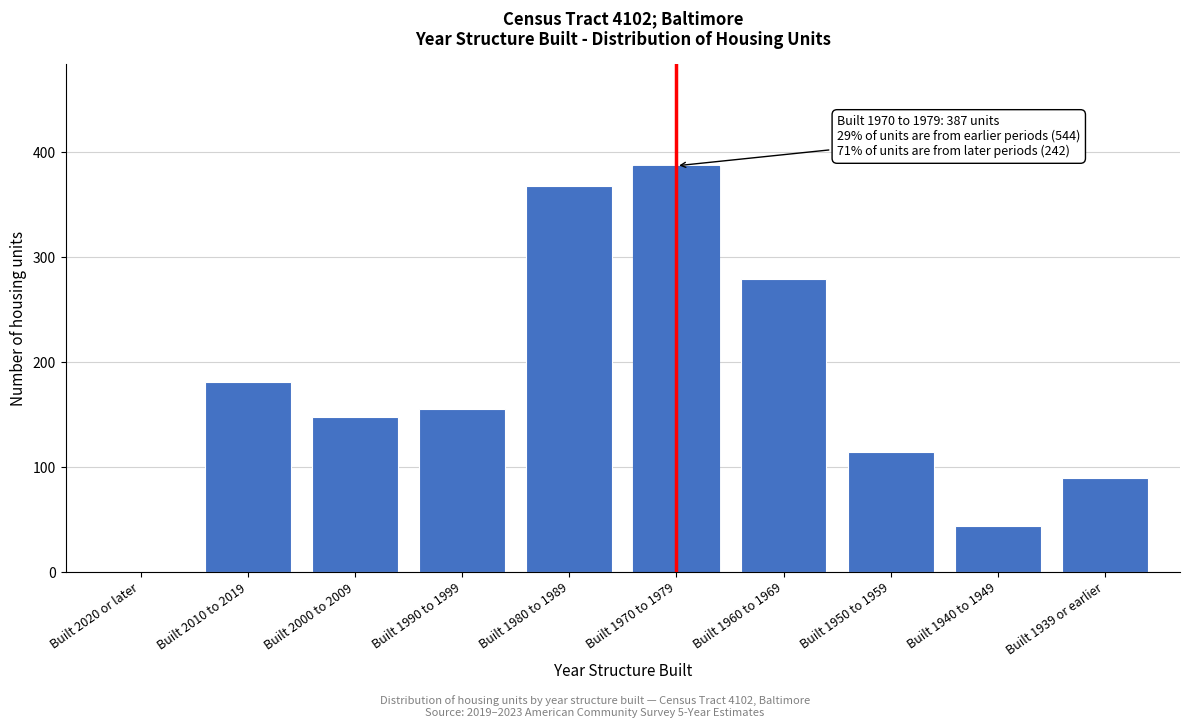

Reading right to left, what are all the values shown in this chart?

Built 1939 or earlier=90	Built 1940 to 1949=44	Built 1950 to 1959=114	Built 1960 to 1969=279	Built 1970 to 1979=387	Built 1980 to 1989=368	Built 1990 to 1999=155	Built 2000 to 2009=148	Built 2010 to 2019=181	Built 2020 or later=0